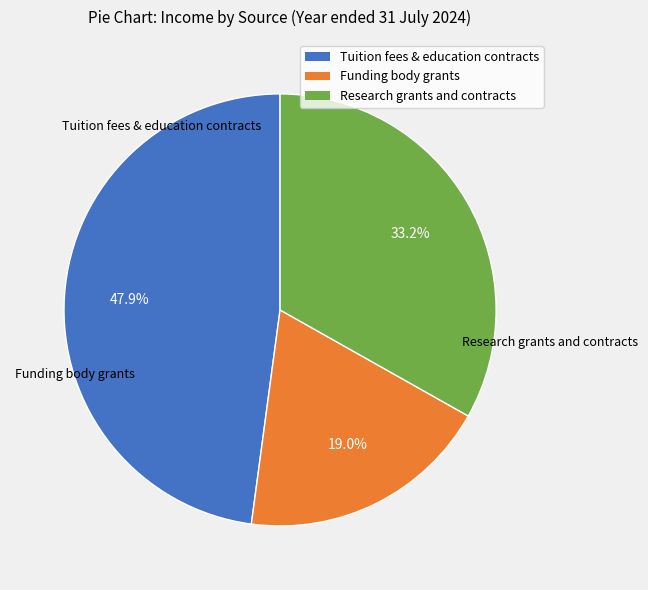

Which slice is the smallest?

Funding body grants